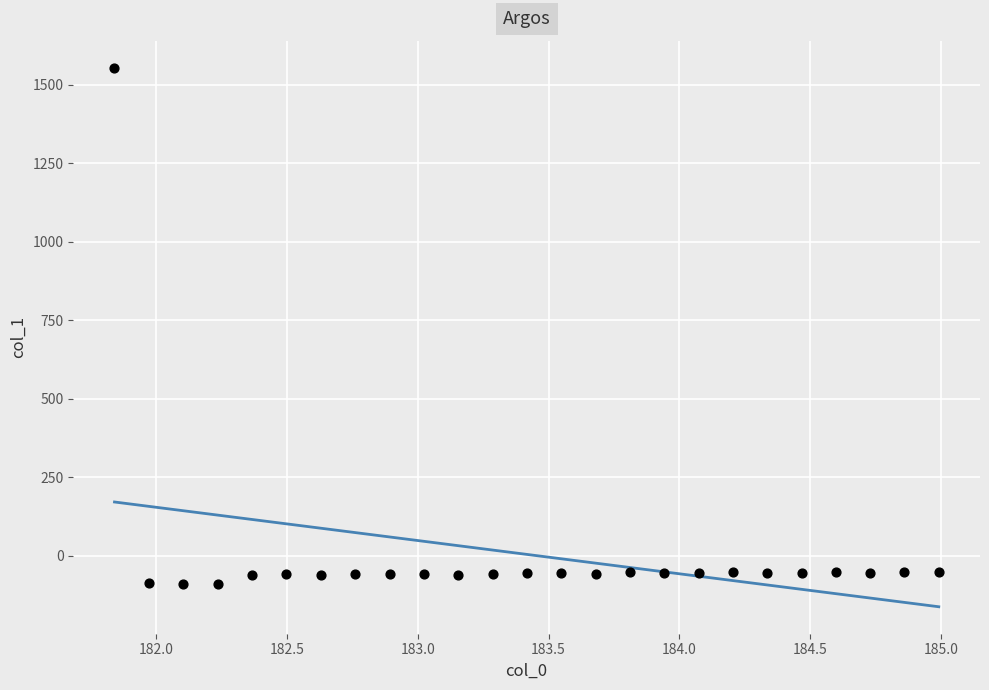

What is the range of X values (max minus min)?

3.1